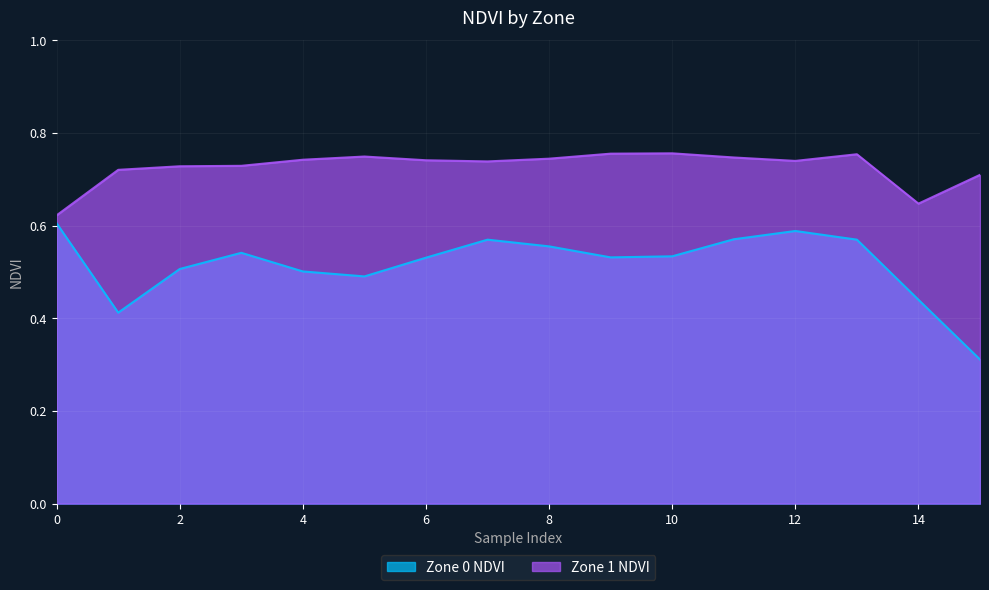

Where is Zone 0 NDVI nearest to the value 0?

15